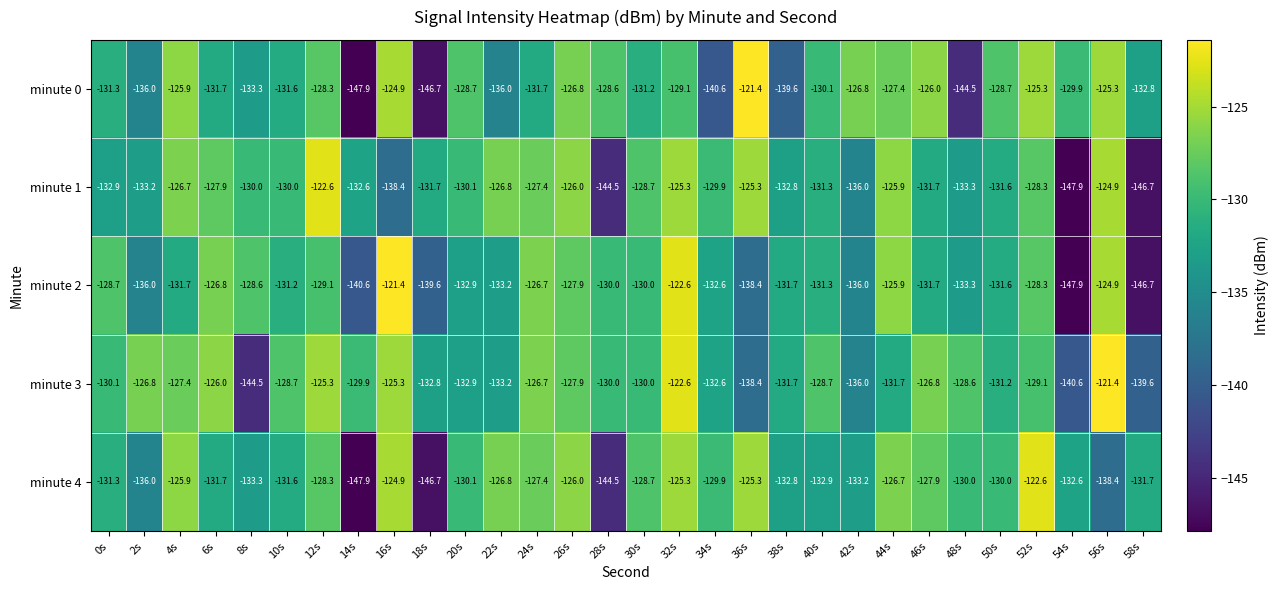

What is the spread (max minus min) of values at 24s?

5.0